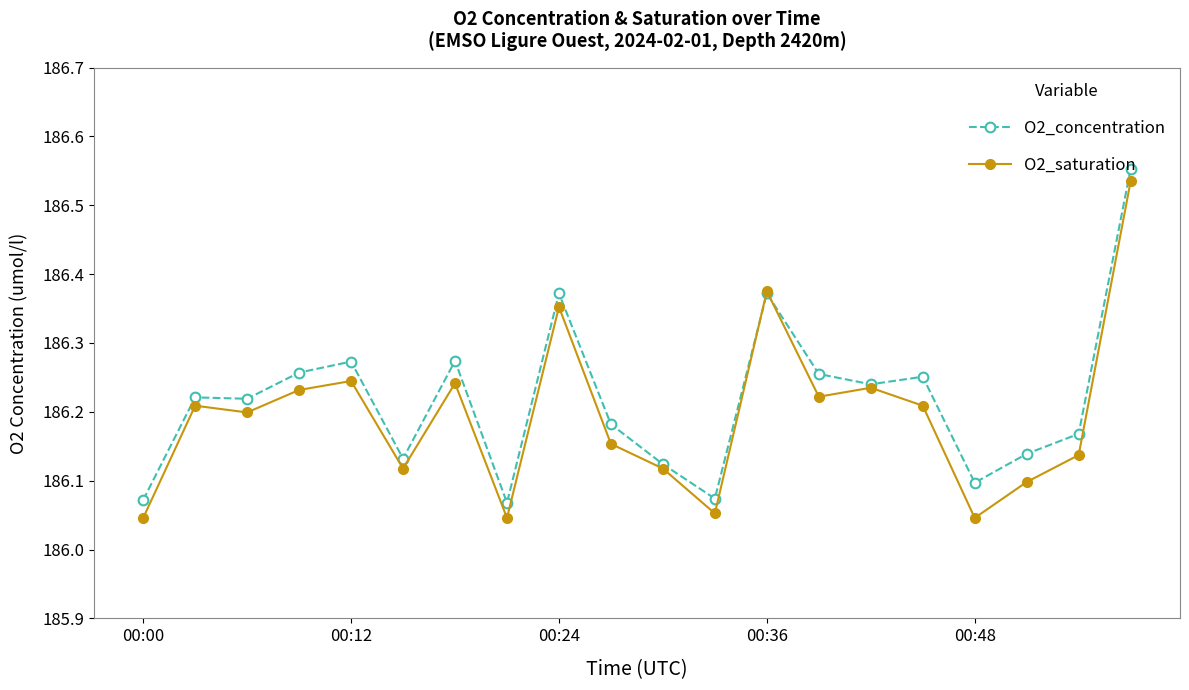

At how many categories does at least one series exceed 186?

20